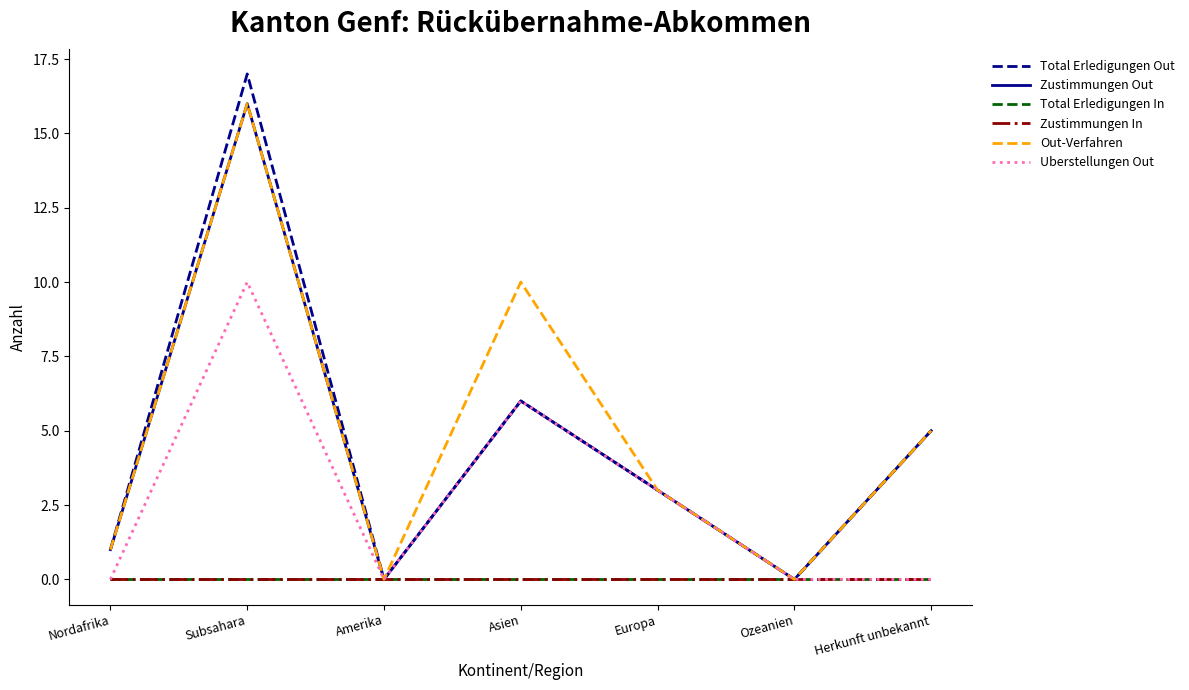

What value does the Total Erledigungen Out series have at Herkunft unbekannt, to the nearest 5?

5